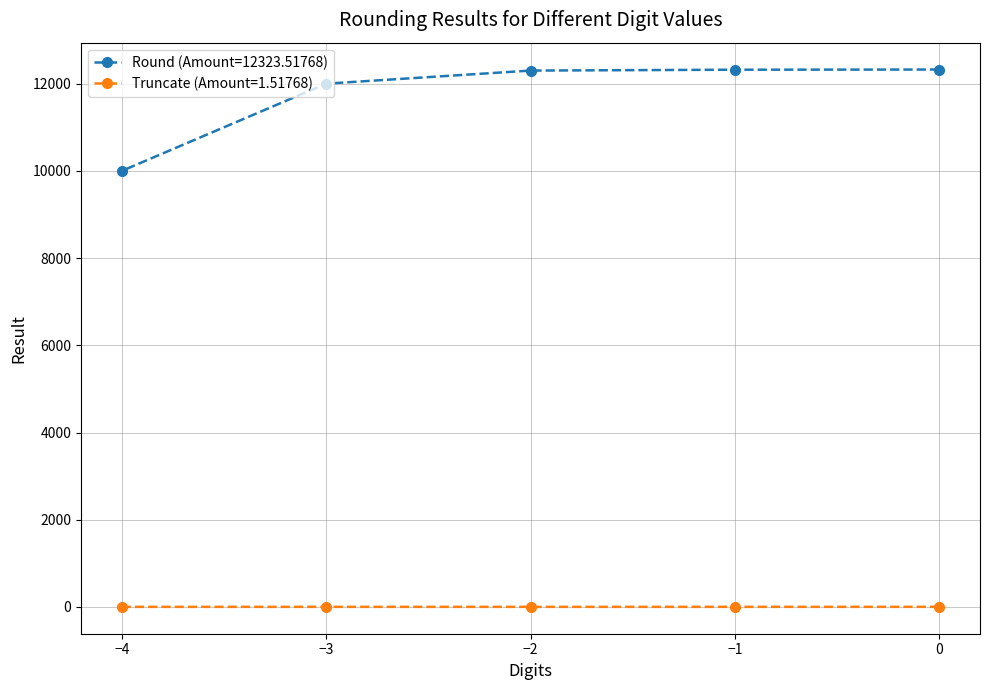

What is the total value across all series at 0?

12326.0